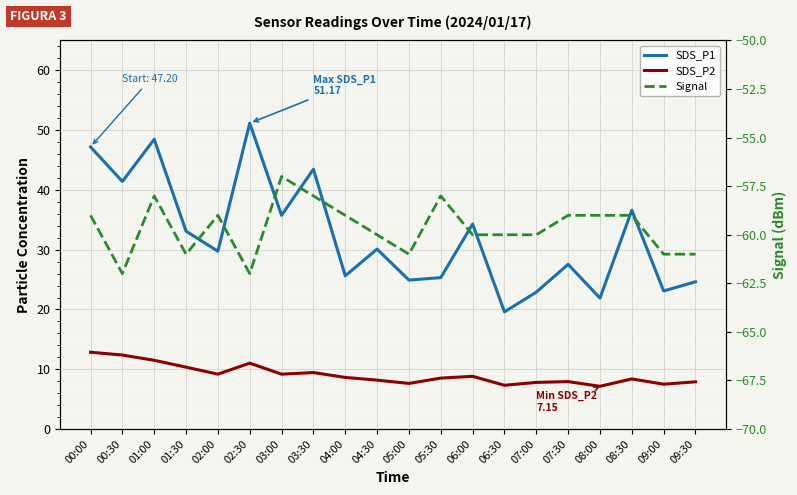

What position from the left is 04:00?

9